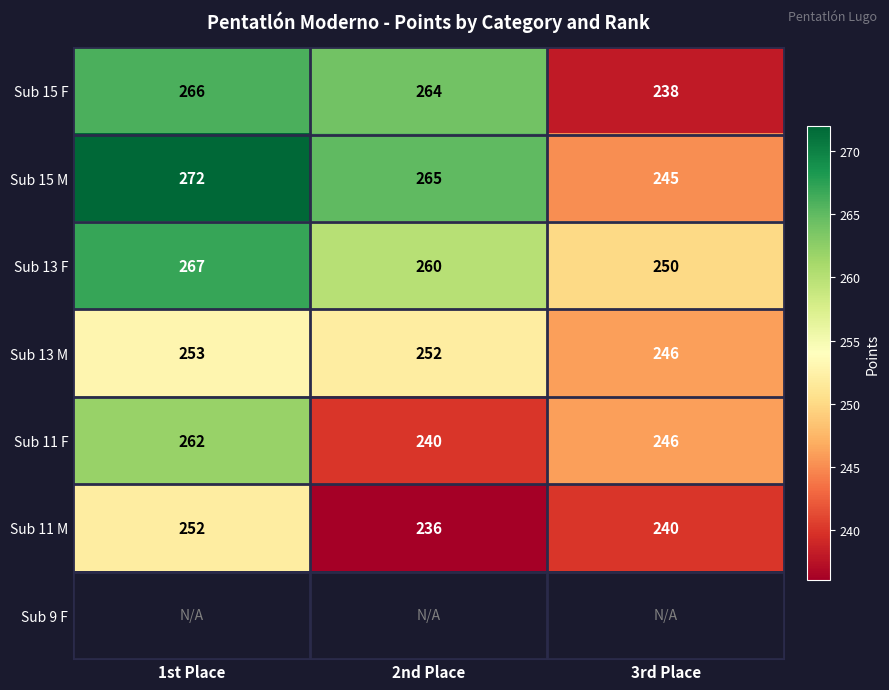

At which label is Sub 11 M closest to 244?

3rd Place